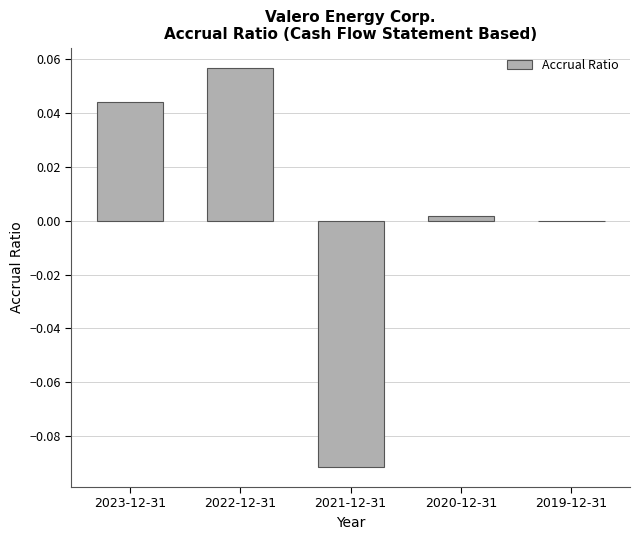

Between 2023-12-31 and 2022-12-31, which is larger?

2022-12-31